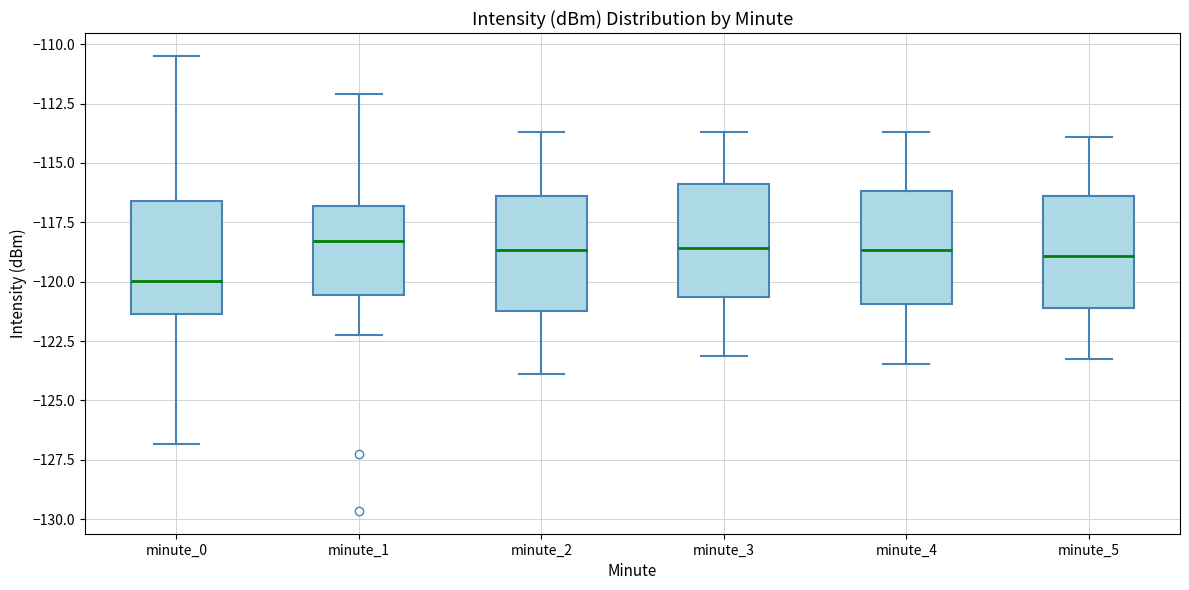

Where does the lower whisker of the box for minute_4 end on the y-axis? The values are not printed on the chart, so give them approximately, as read against the axis.

-123.5